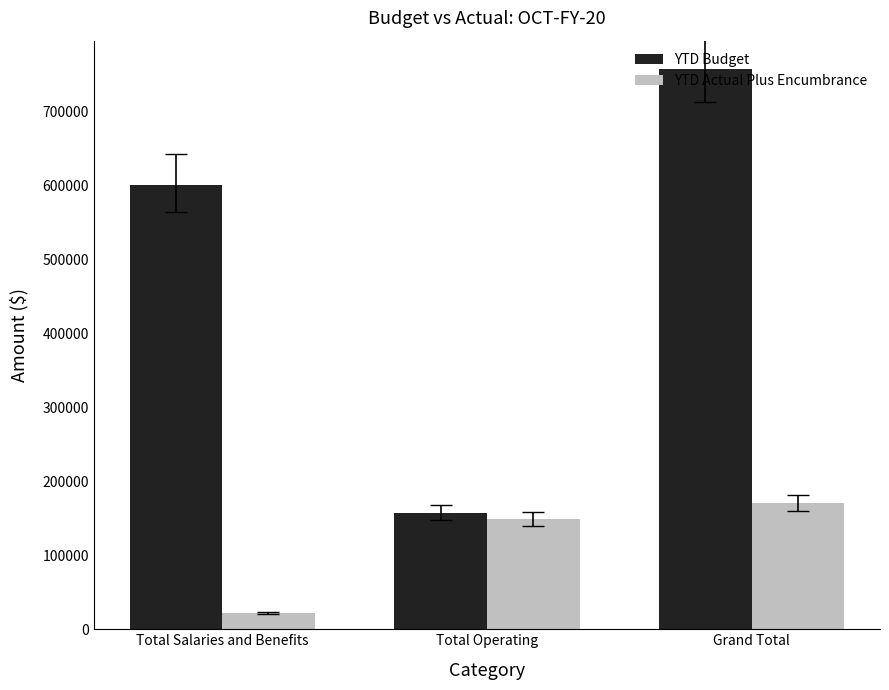

What value does the YTD Actual Plus Encumbrance series have at Grand Total?

170247.1